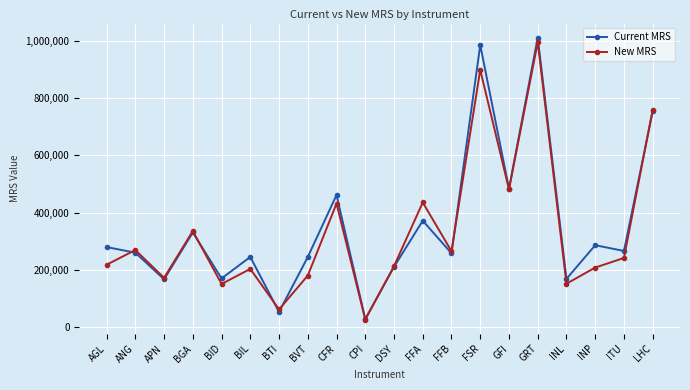

How many lines are shown in the chart?

2